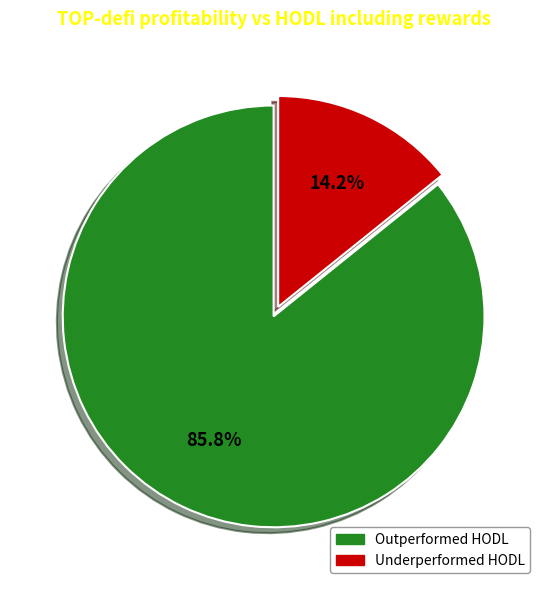

Is there any slice that represents more than half of the pie?

Yes